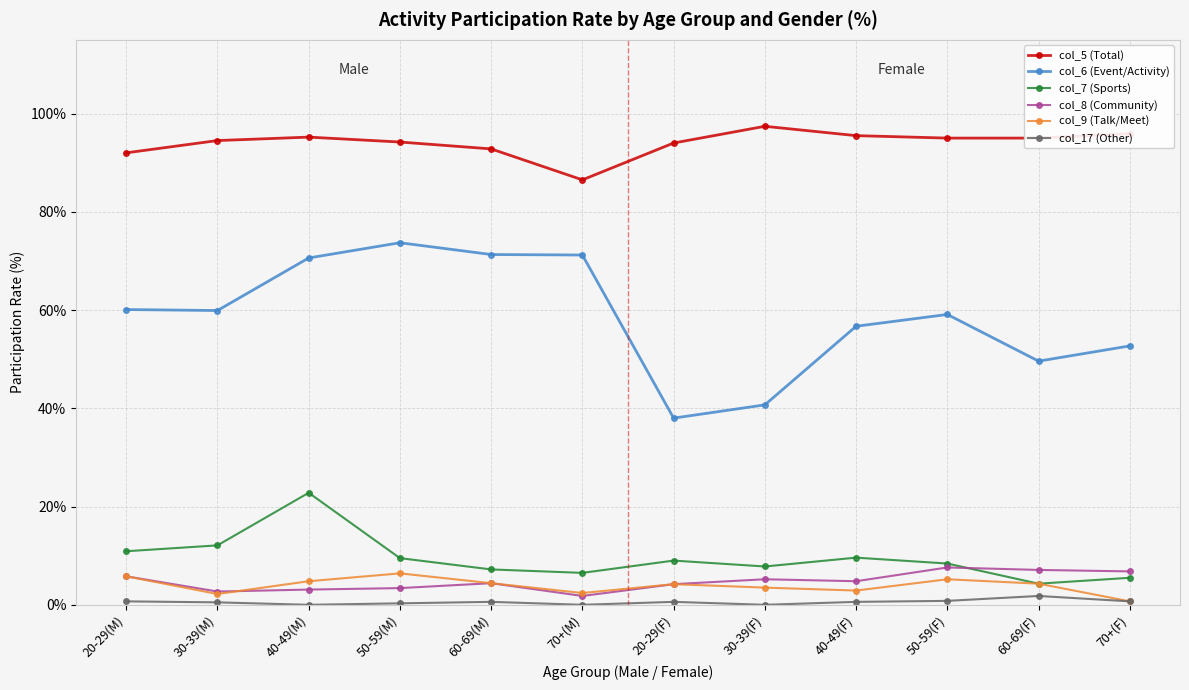

What is the total value across all series at 30-39(F)?

154.6